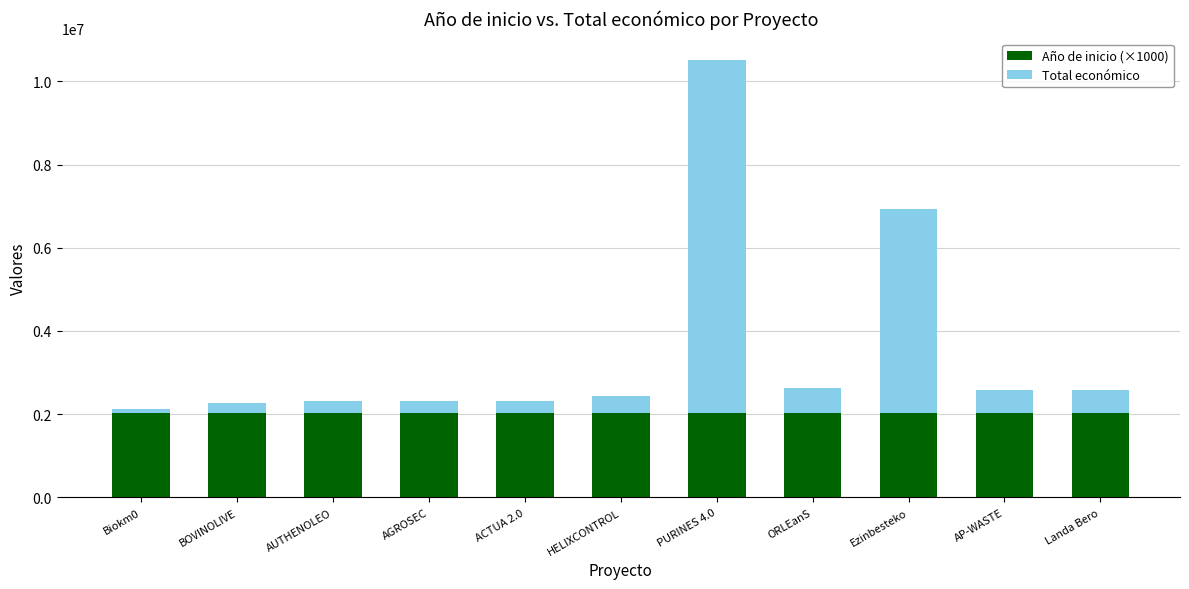

The Año de inicio (×1000) series shows 1206756 at BOVINOLIVE. True or false?

False